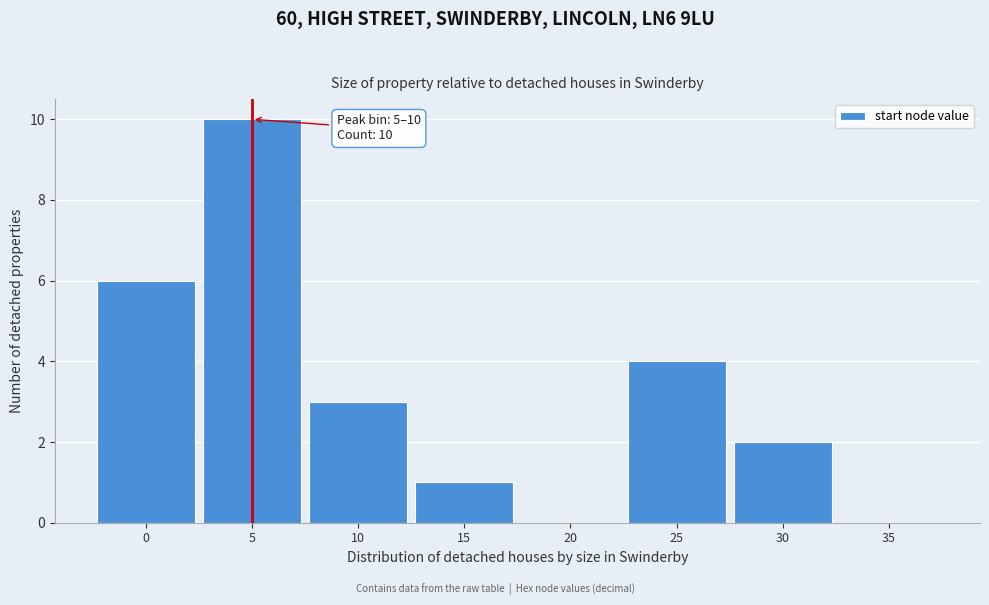

Reading left to right, what are all the values shown in this chart?

0=6	5=10	10=3	15=1	20=0	25=4	30=2	35=0